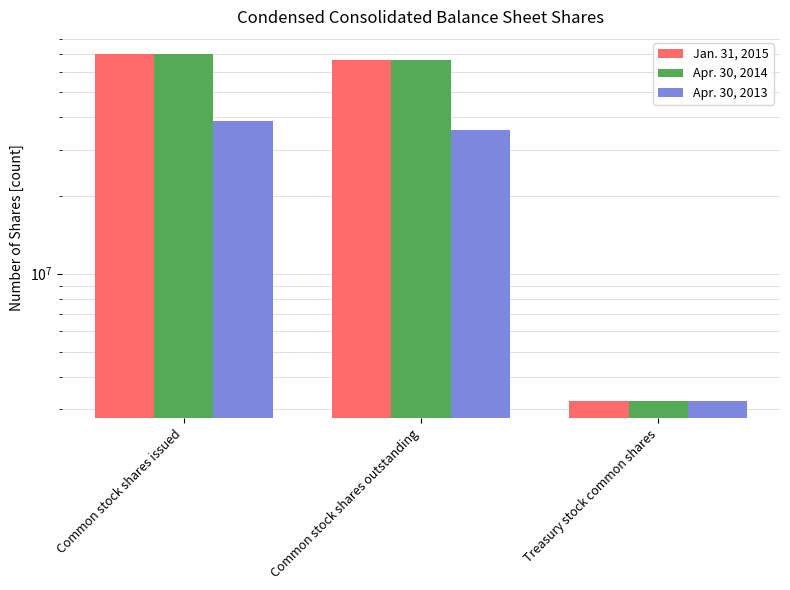

Which series has the largest range (max minus min)?

Jan. 31, 2015